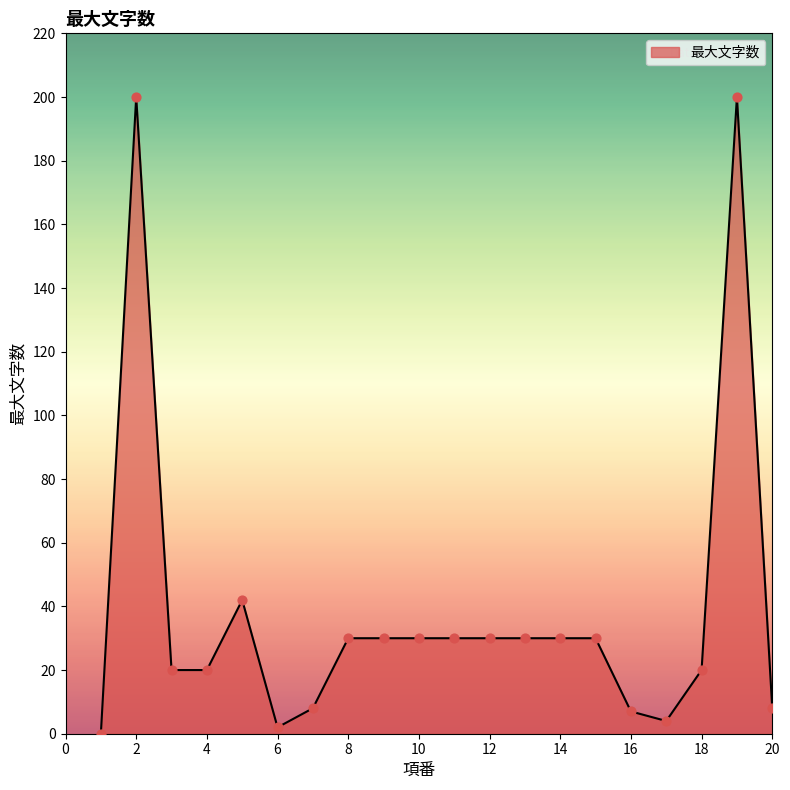

What is the greatest value displayed?

200